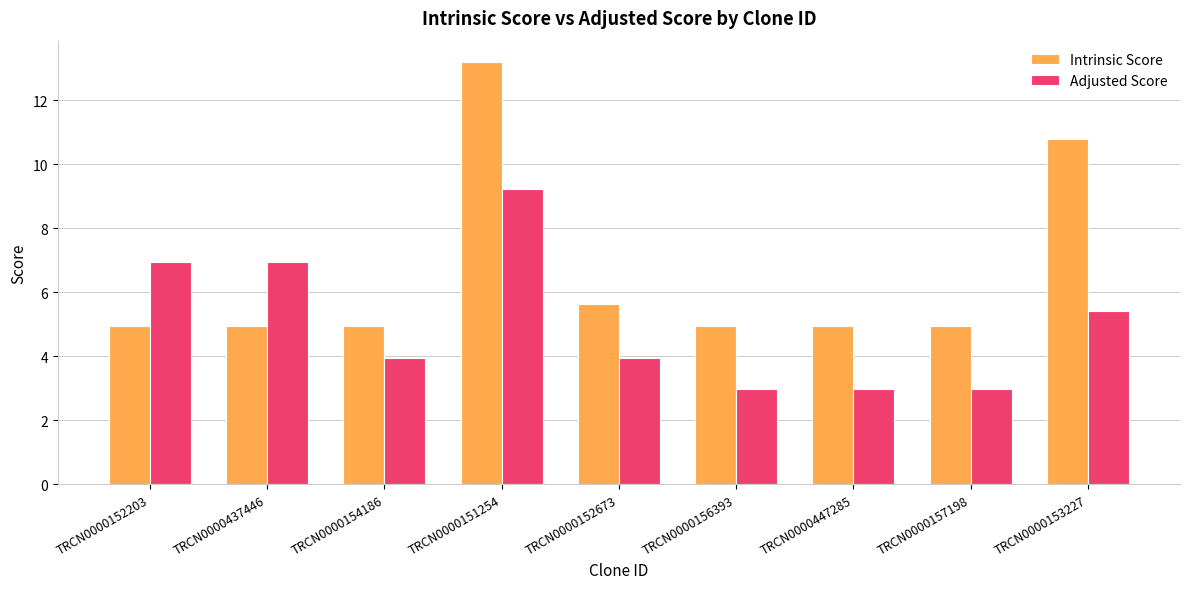

Count the number of data series in this chart.

2